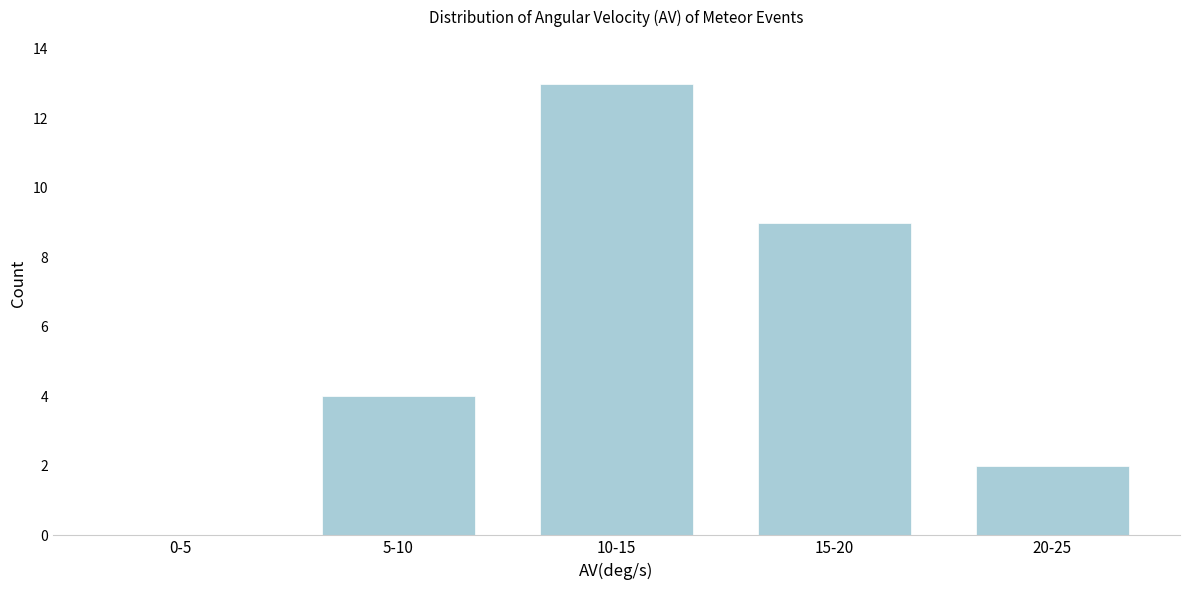

Reading left to right, transcribe all the data shown in this chart.

0-5=0	5-10=4	10-15=13	15-20=9	20-25=2